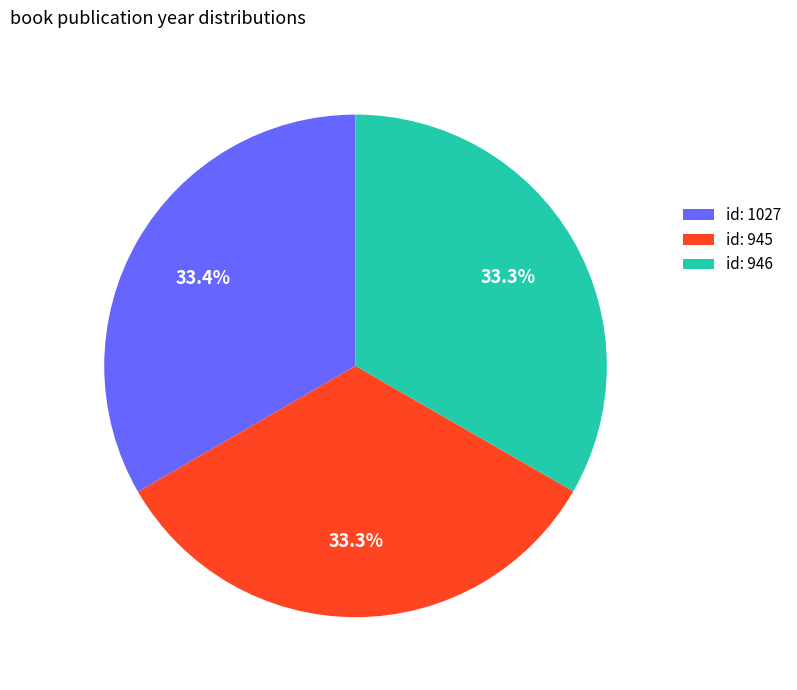

What is the ratio of the value at id: 945 to the value at id: 946?

1.0